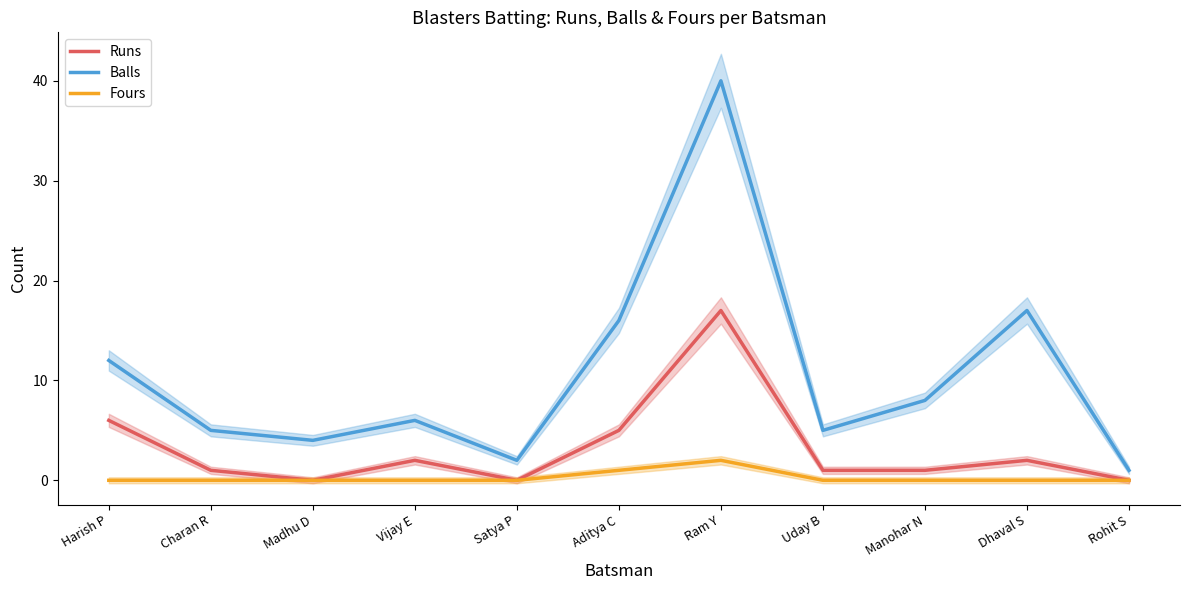

What position from the left is Harish P?

1